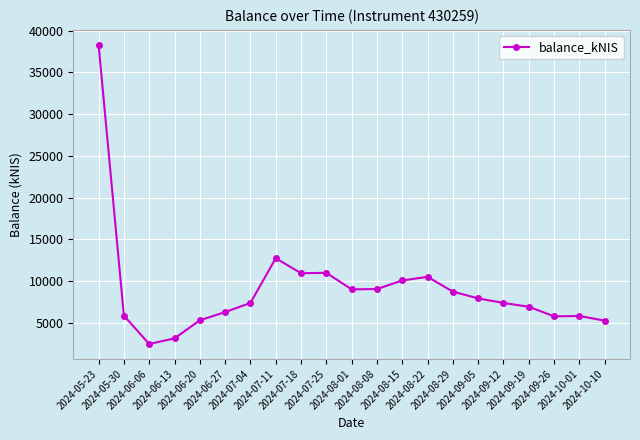

How many data points does each series have?

21